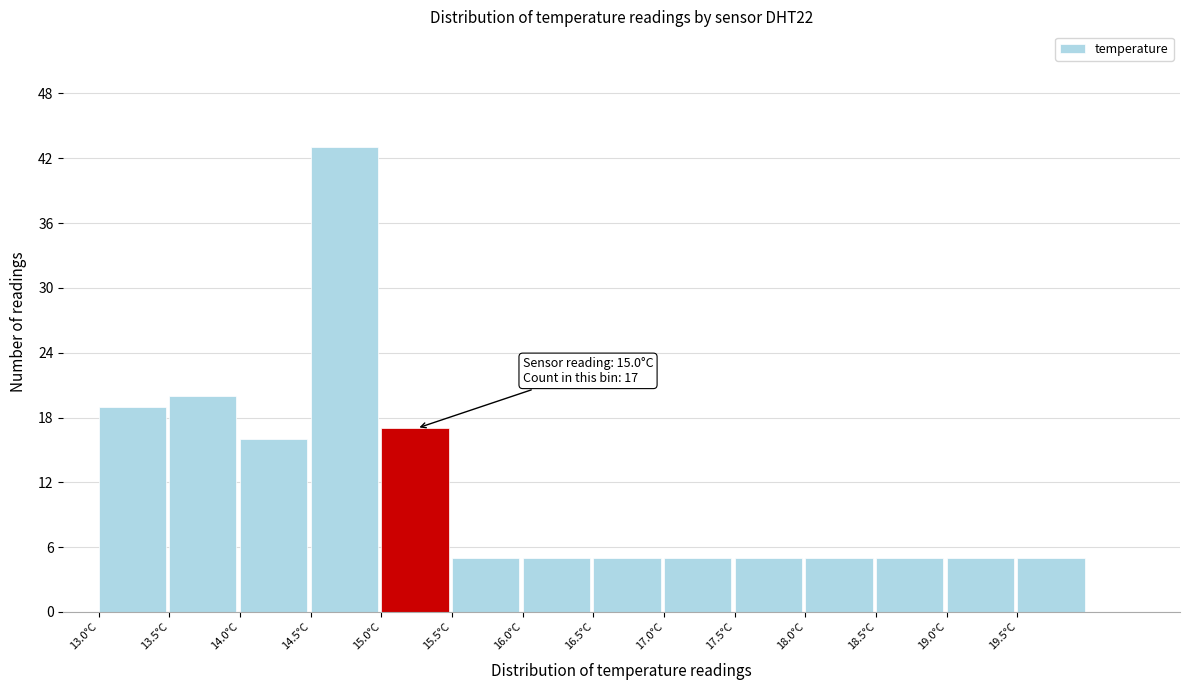

Which range on the x-axis has the tallest bar?

14.5 to 15.0